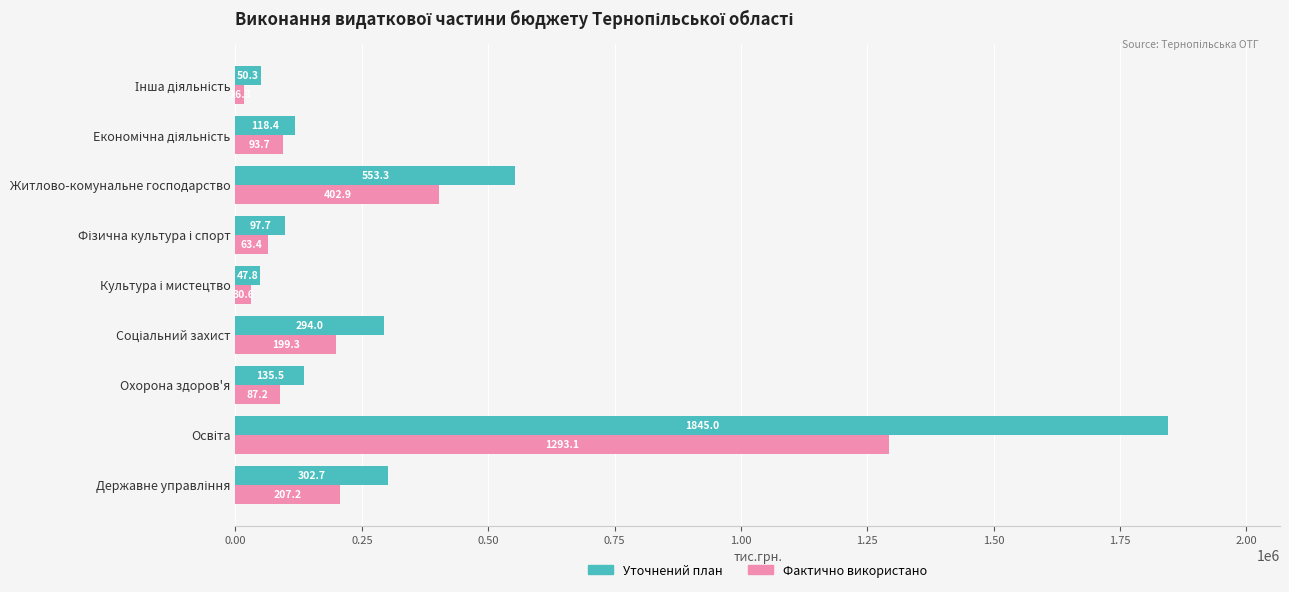

What are all the series names shown in the legend?

Уточнений план, Фактично використано